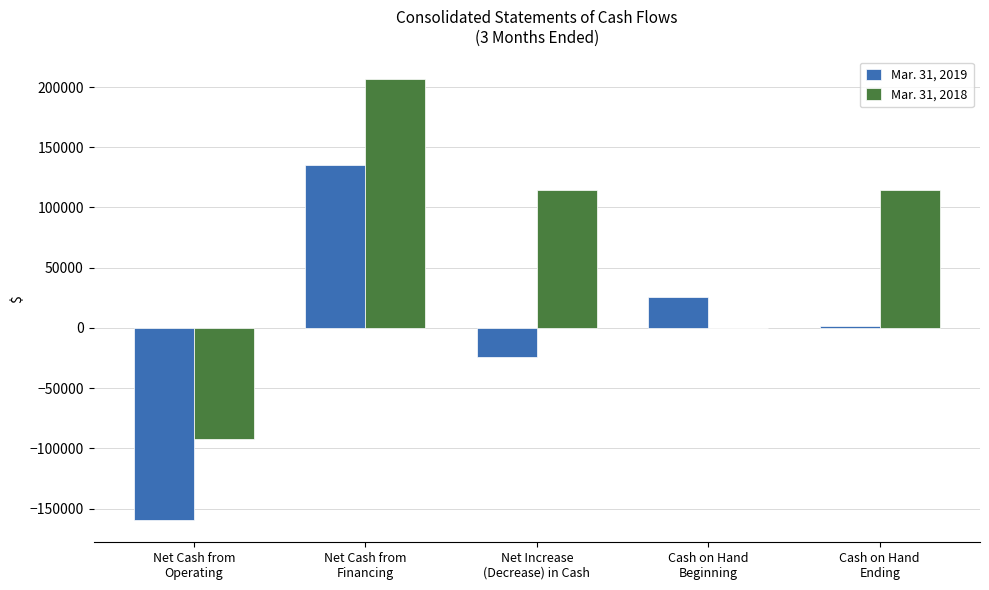

What is the greatest value displayed?

207000